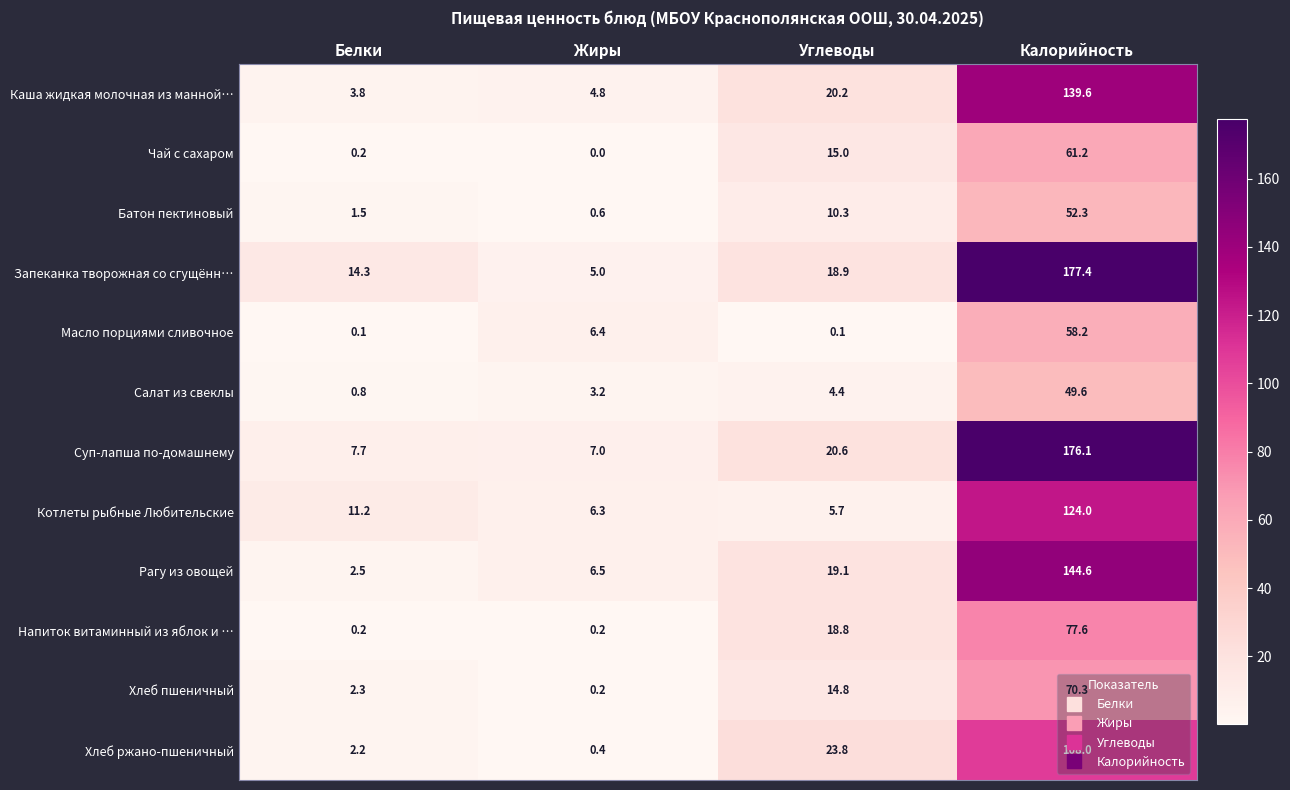

True or false: Напиток витаминный из яблок и … has a value of 11.5 at Углеводы.

False